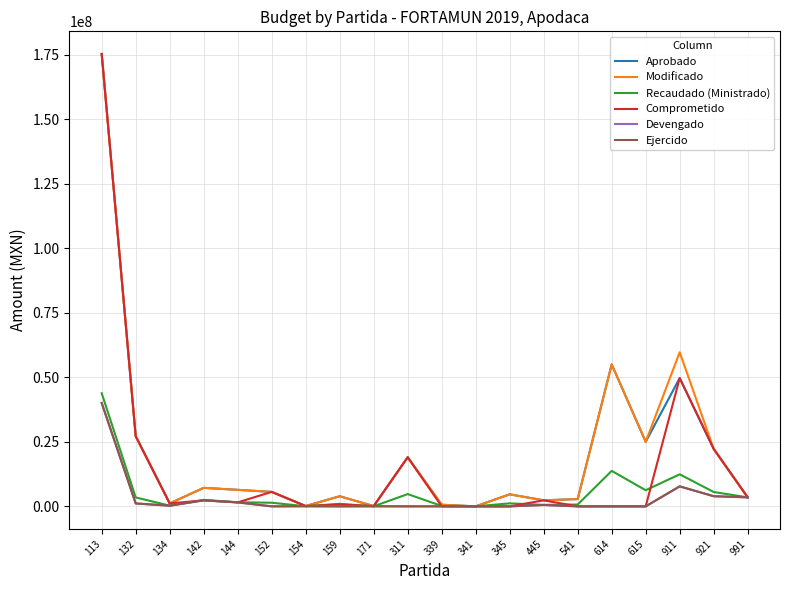

What is the value of the Comprometido point at the 4th from the left?

2325755.2